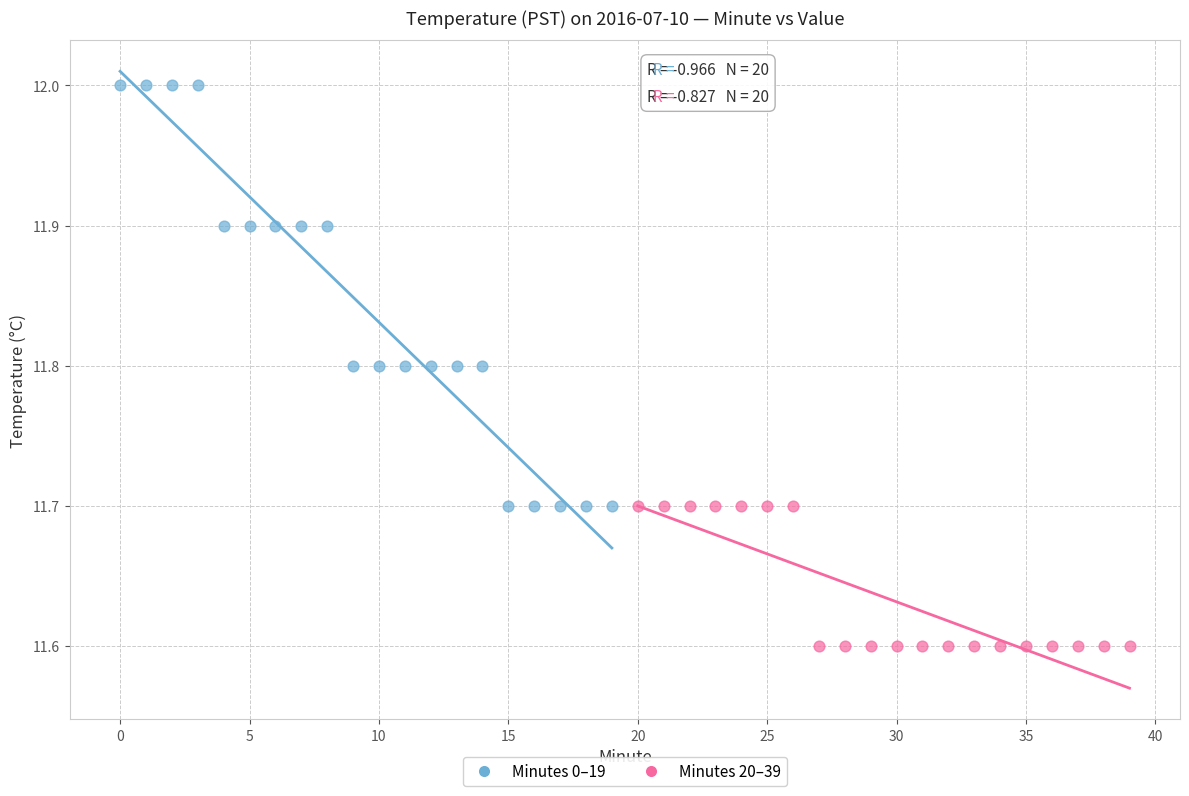

Which series contains the lowest Y value?

Minutes 20–39